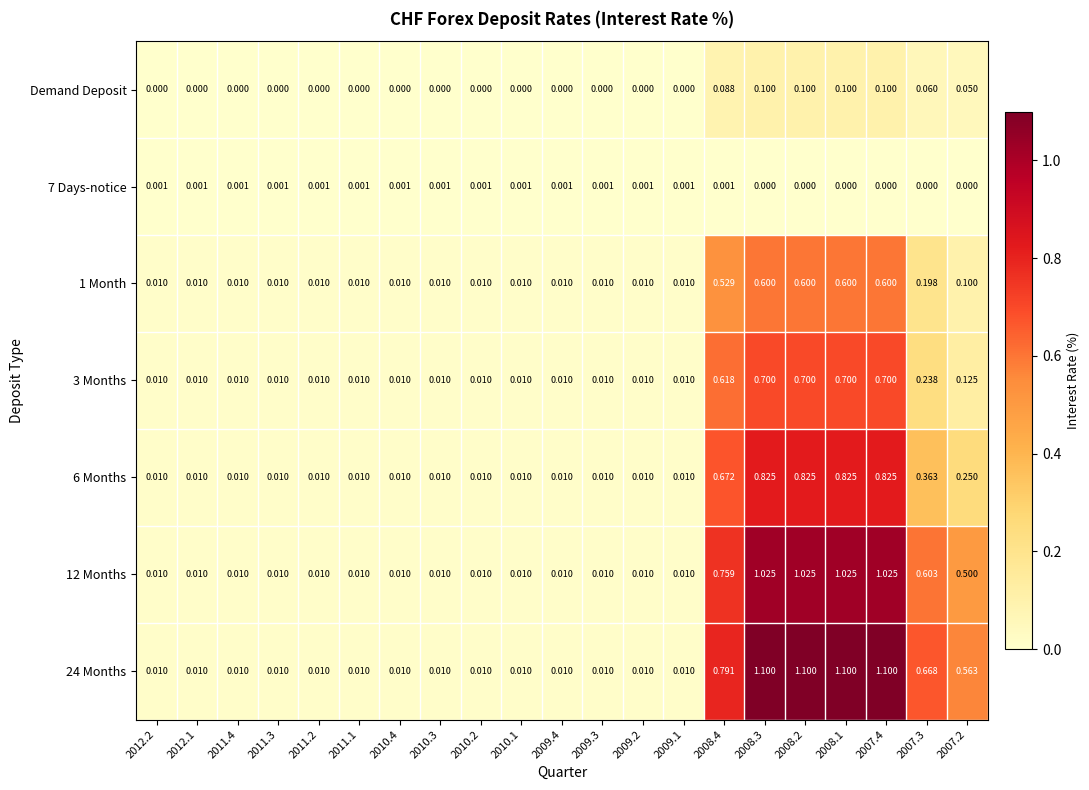

Is the value of 7 Days-notice at 2010.2 greater than the value of 12 Months at 2010.1?

No